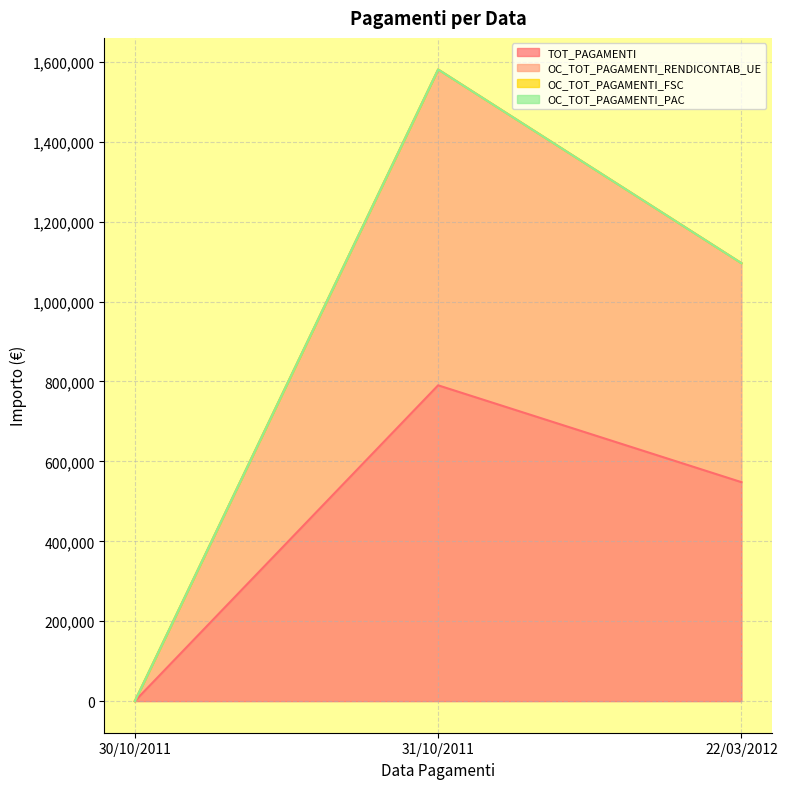

What position from the left is 30/10/2011?

1